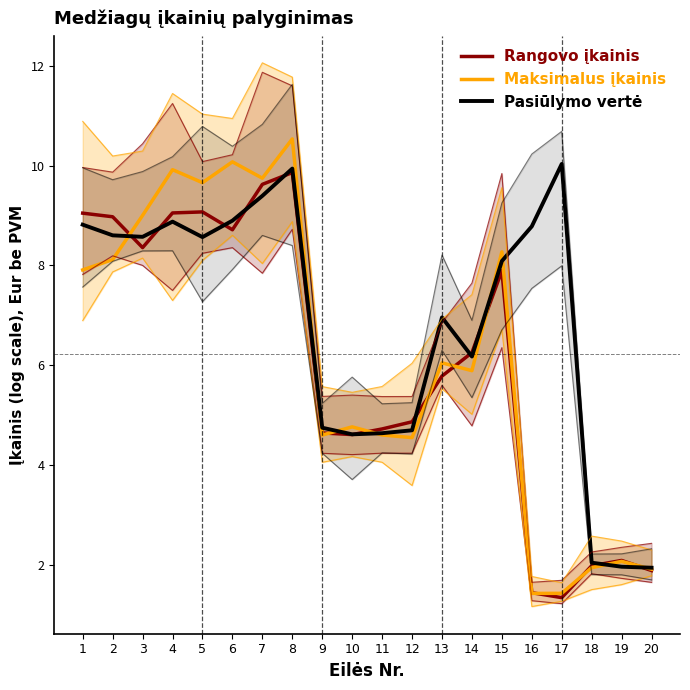

List the series in order of their peak value, lowest first.

Rangovo įkainis, Pasiūlymo vertė, Maksimalus įkainis